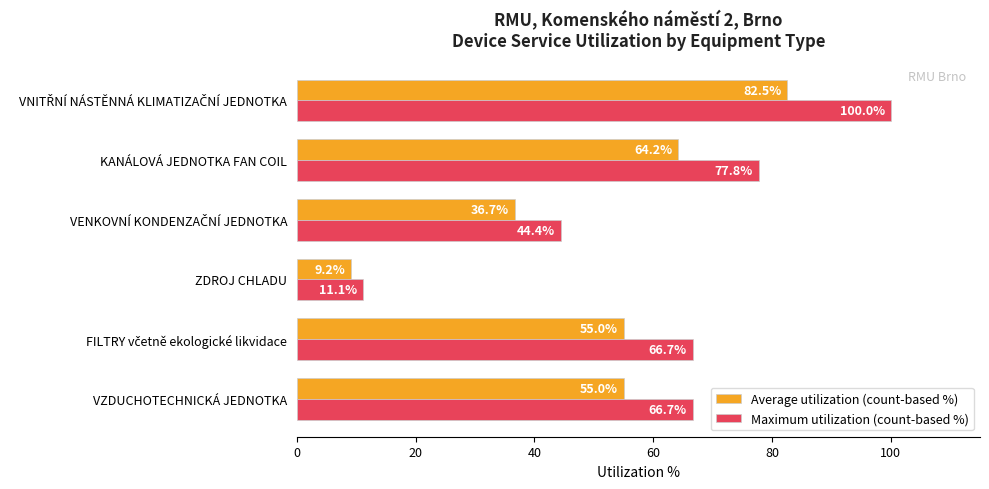

What is the difference between the second highest and minimum values in the Average utilization (count-based %) series?

55.0